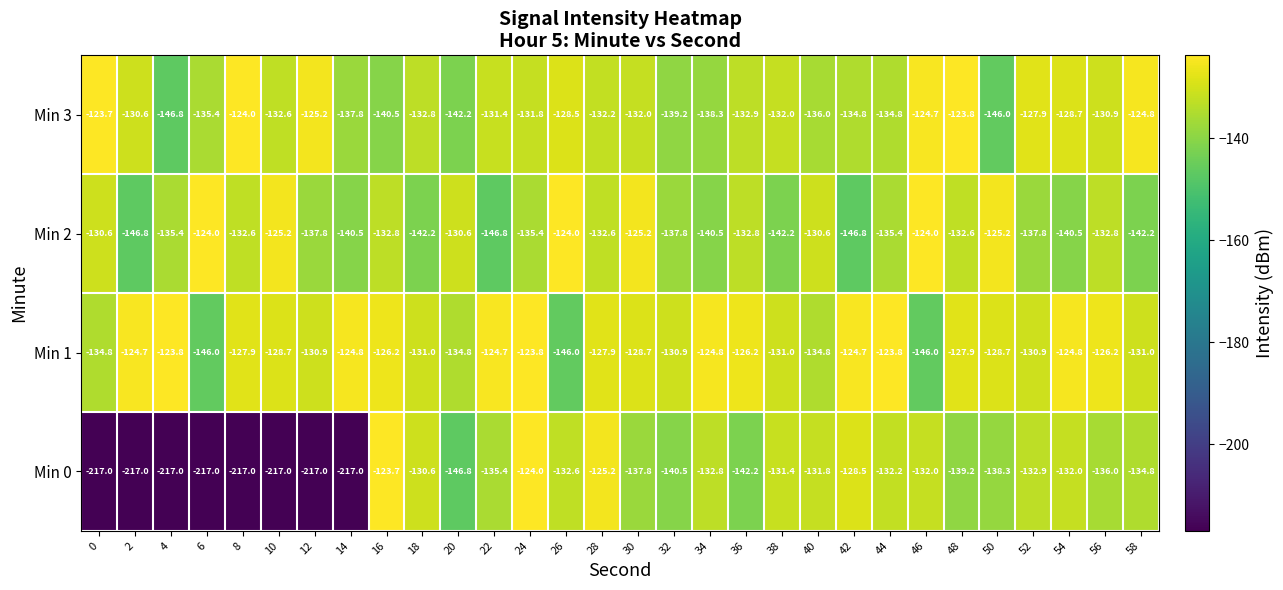

What is the sum of the Min 1 values at 48 and 18?

-258.9